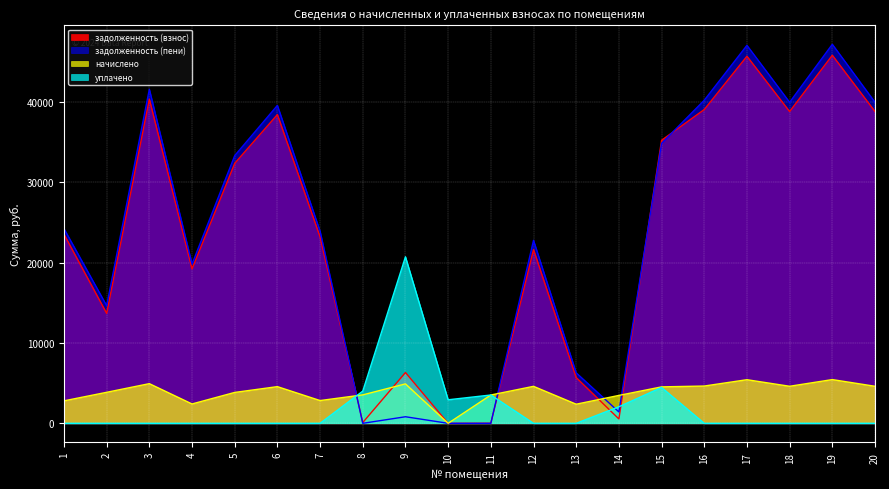

Reading left to right, extract all data points from this chart.

задолженность (взнос): 23543.5	13689.9	40364.1	19234.7	32372.6	38446.3	23204.7	97.0	6326.6	0.0	13.3	21632.9	5694.7	544.1	35243.4	39072.5	45709.7	38821.9	45835.0	38821.9
задолженность (пени): 24242.9	14655.2	41599.2	19837.3	33334.2	39588.4	23913.3	0.0	818.4	0.0	0.0	22784.3	6289.9	1412.7	34865.2	40233.1	47067.5	39975.1	47196.5	39975.1
начислено: 2797.4	3861.4	4940.2	2410.6	3846.5	4568.2	2834.6	3541.4	4910.4	0.0	3526.6	4605.4	2380.8	3474.5	4538.4	4642.6	5431.2	4612.8	5446.1	4612.8
уплачено: 0.0	0.0	0.0	0.0	0.0	0.0	0.0	4011.0	20735.8	2930.1	3526.6	0.0	0.0	2061.4	4465.2	0.0	0.0	0.0	0.0	0.0